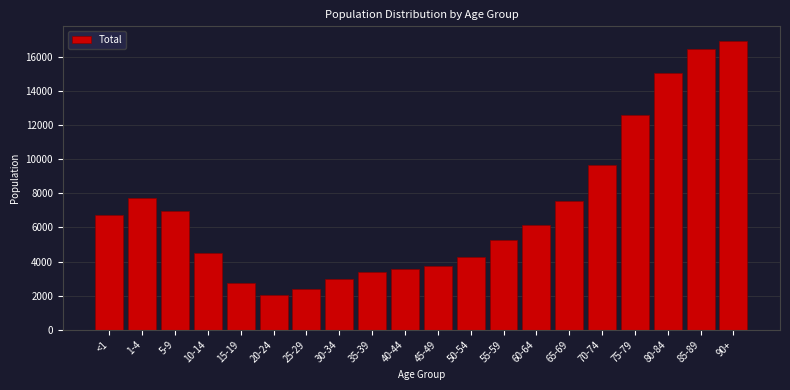

Reading left to right, extract all data points from this chart.

<1=6734	1-4=7753	5-9=6948	10-14=4514	15-19=2741	20-24=2054	25-29=2404	30-34=2957	35-39=3382	40-44=3584	45-49=3712	50-54=4255	55-59=5255	60-64=6134	65-69=7579	70-74=9660	75-79=12598	80-84=15032	85-89=16485	90+=16951